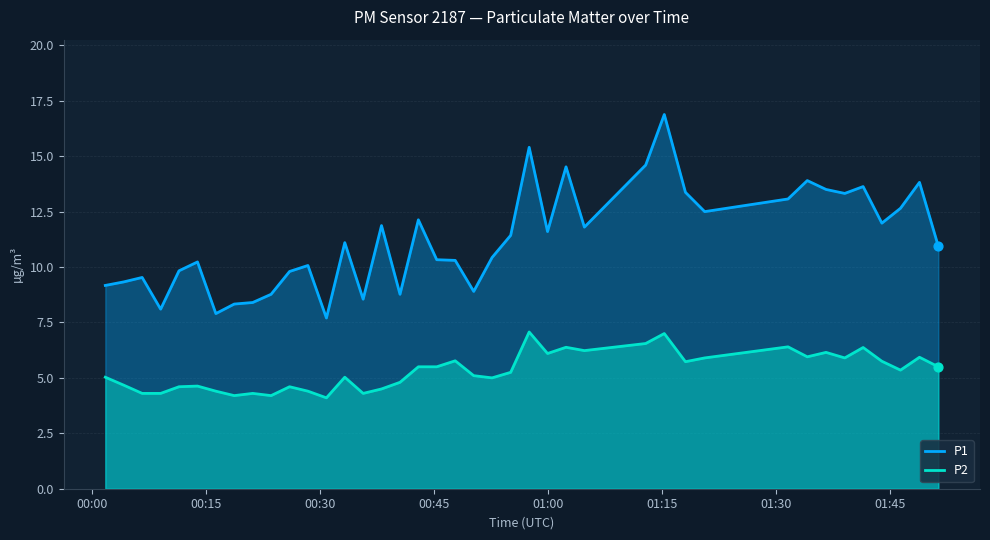

Which series has the largest total across all categories?

P1